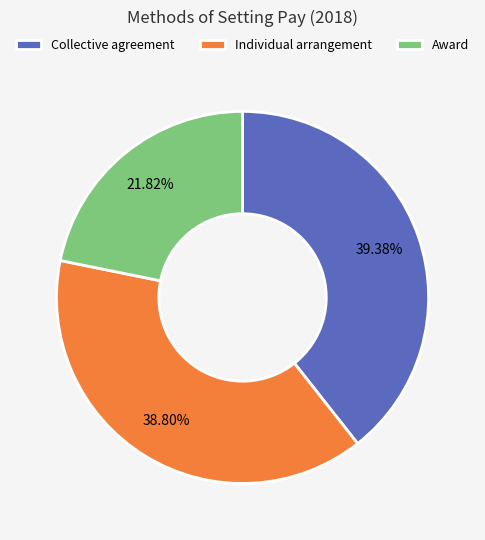

Does Award represent more than half of the total?

No